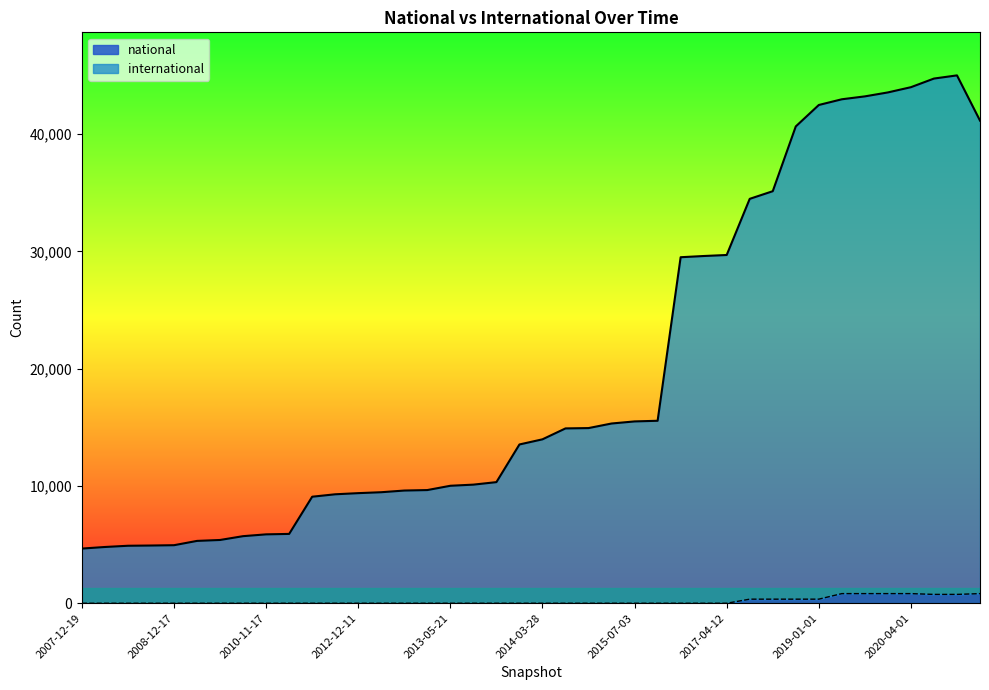

Which series changed the most between 2019-04-06 and 2020-04-01?

international